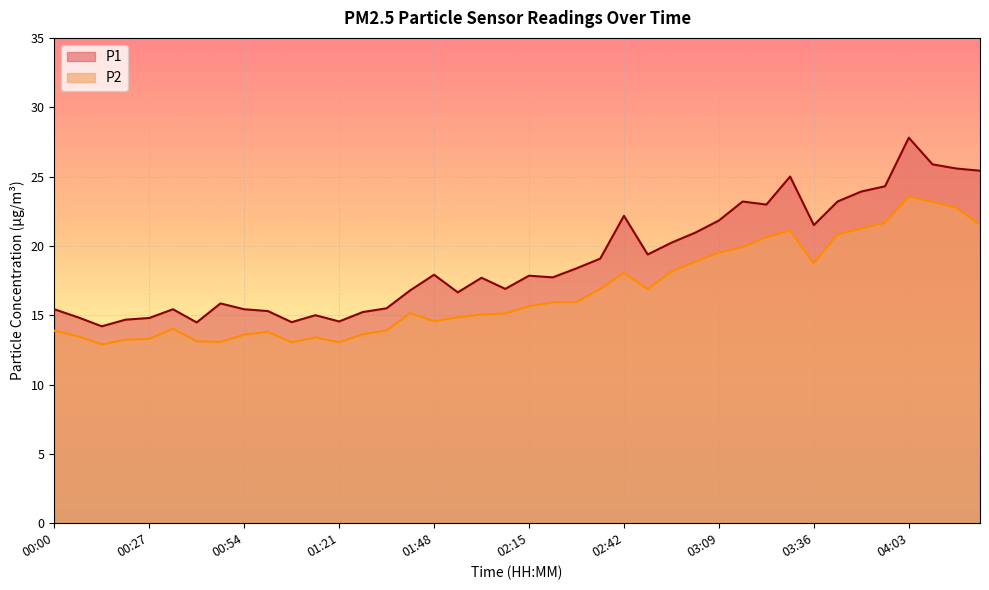

What is the label of the 3rd point from the right?

04:10